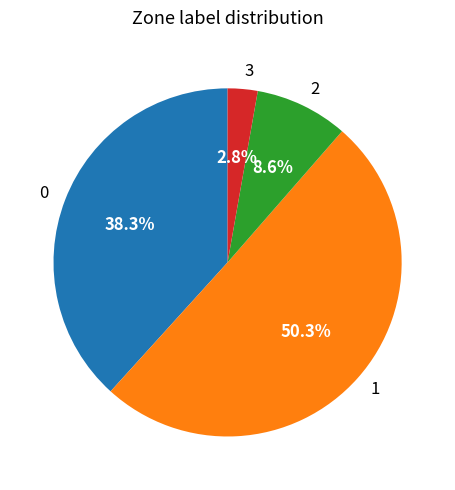

How much of the chart is everything except 0?

61.7%